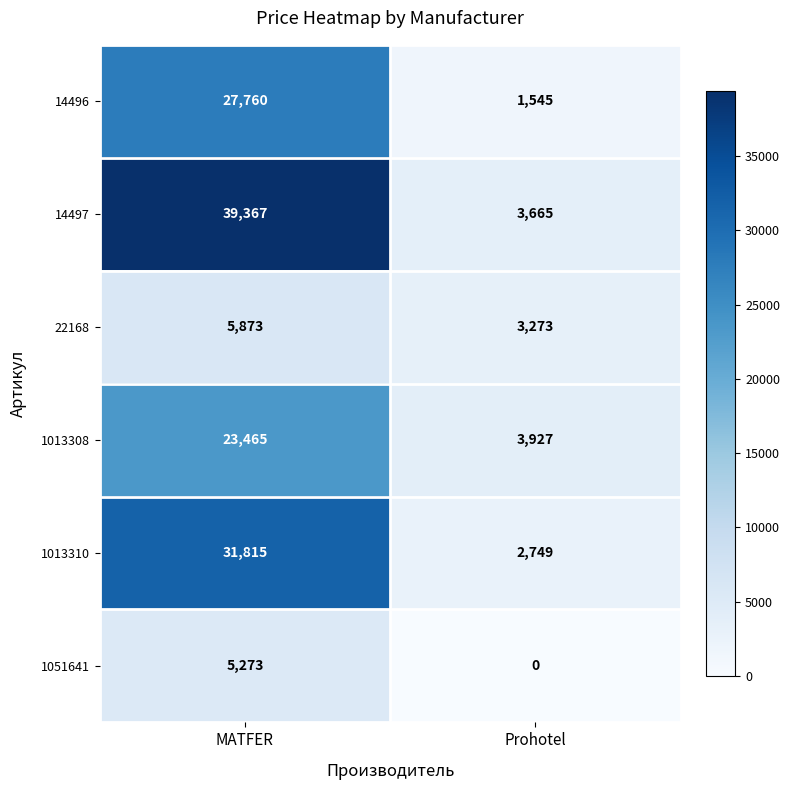

Which series changed the most between MATFER and Prohotel?

14497